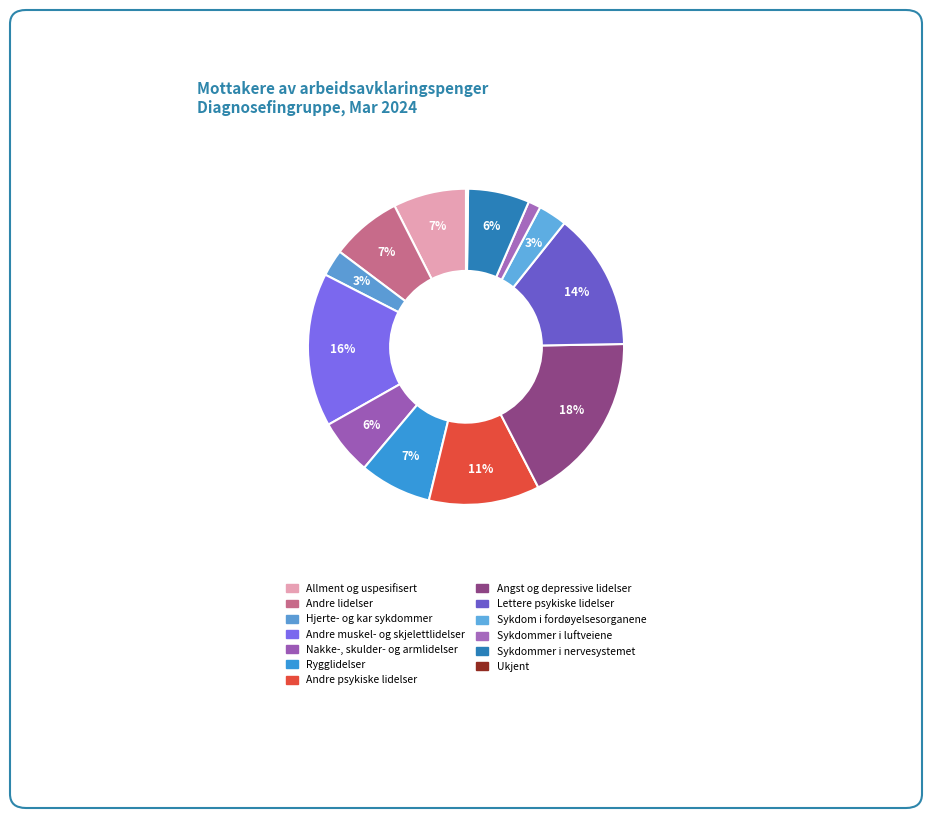

Does Rygglidelser represent more than half of the total?

No